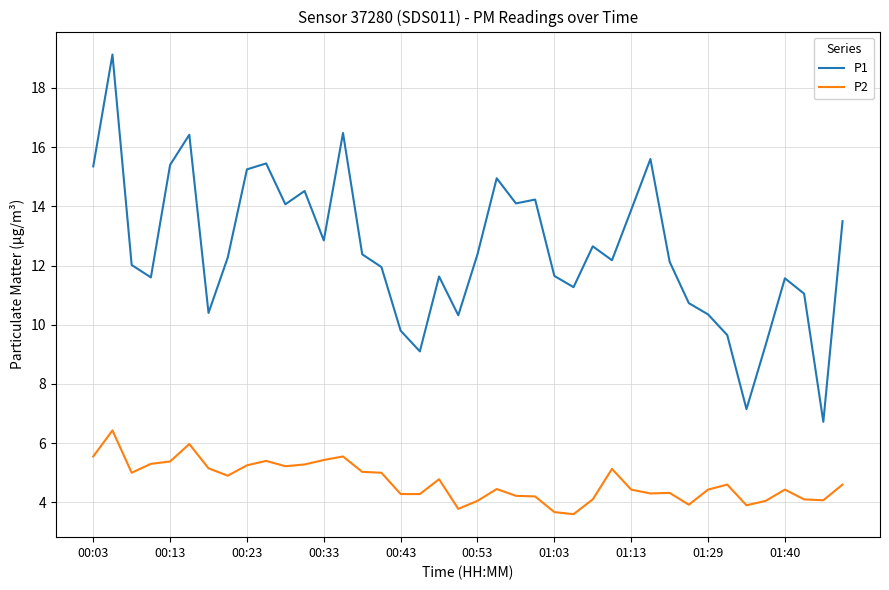

Which series has the widest spread of values?

P1